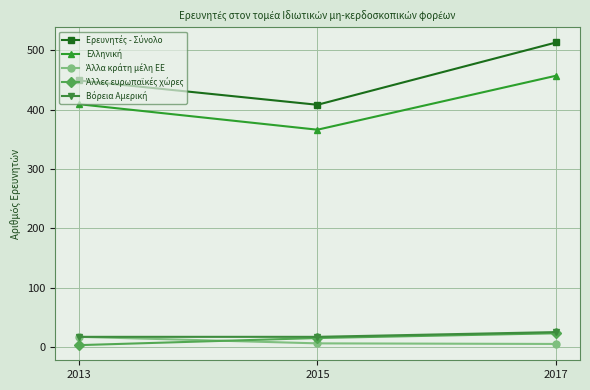

What is the greatest value displayed?

513